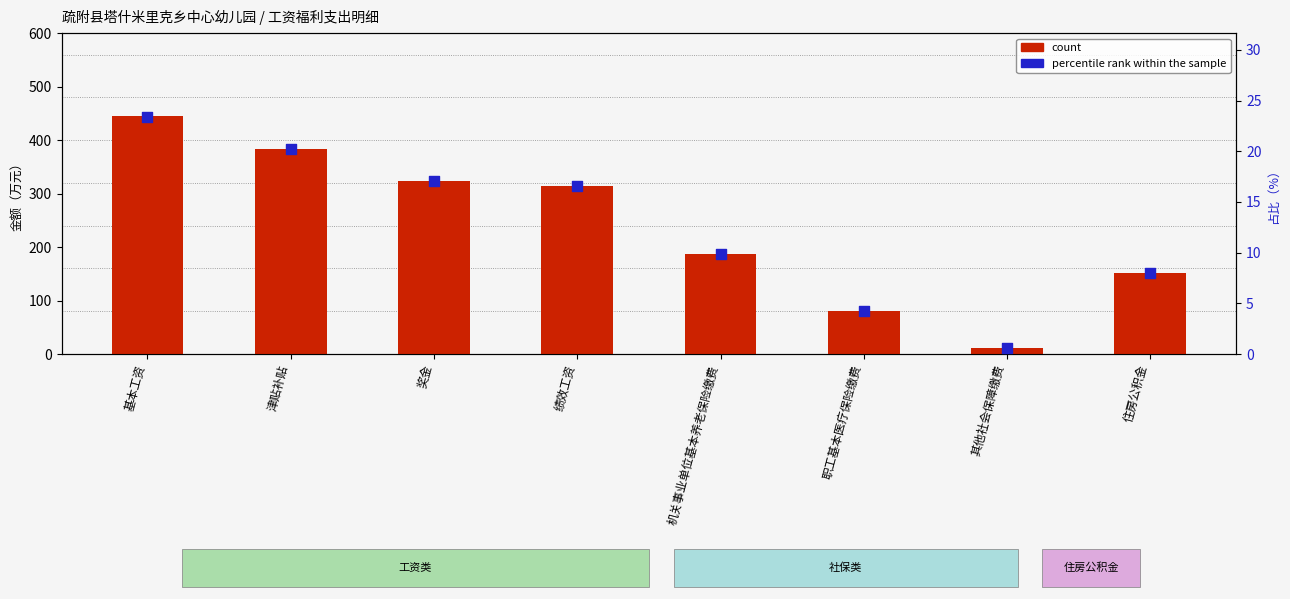

Which series has the largest Y range (max minus min)?

count